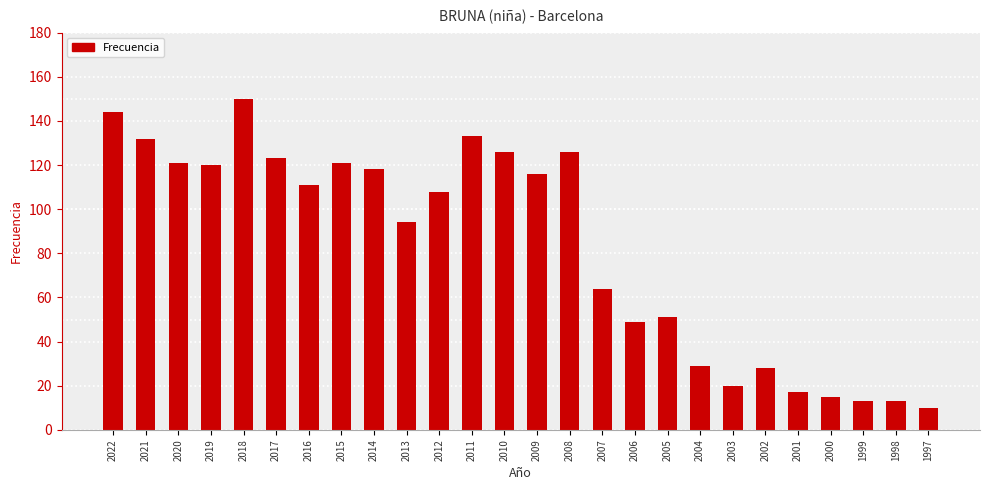

What is the ratio of the value at 2001 to the value at 2002?

0.6